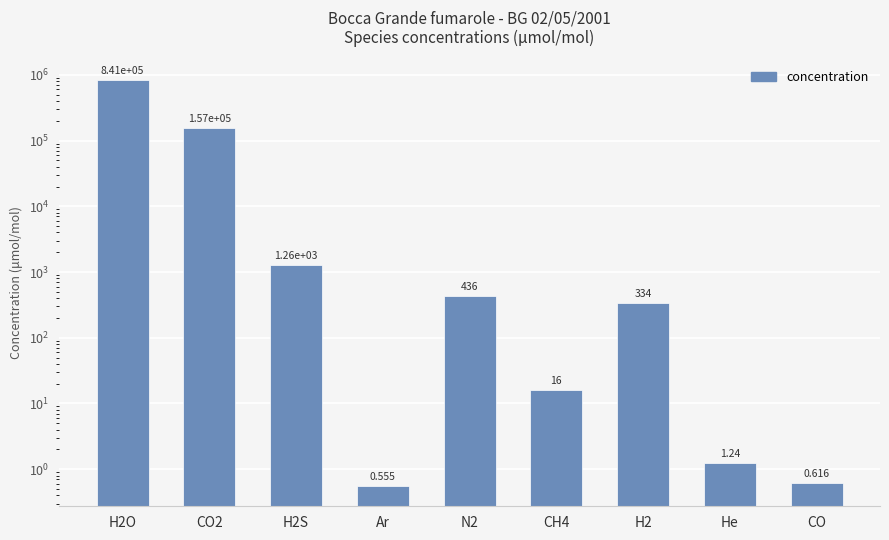

Are the bars horizontal?

No